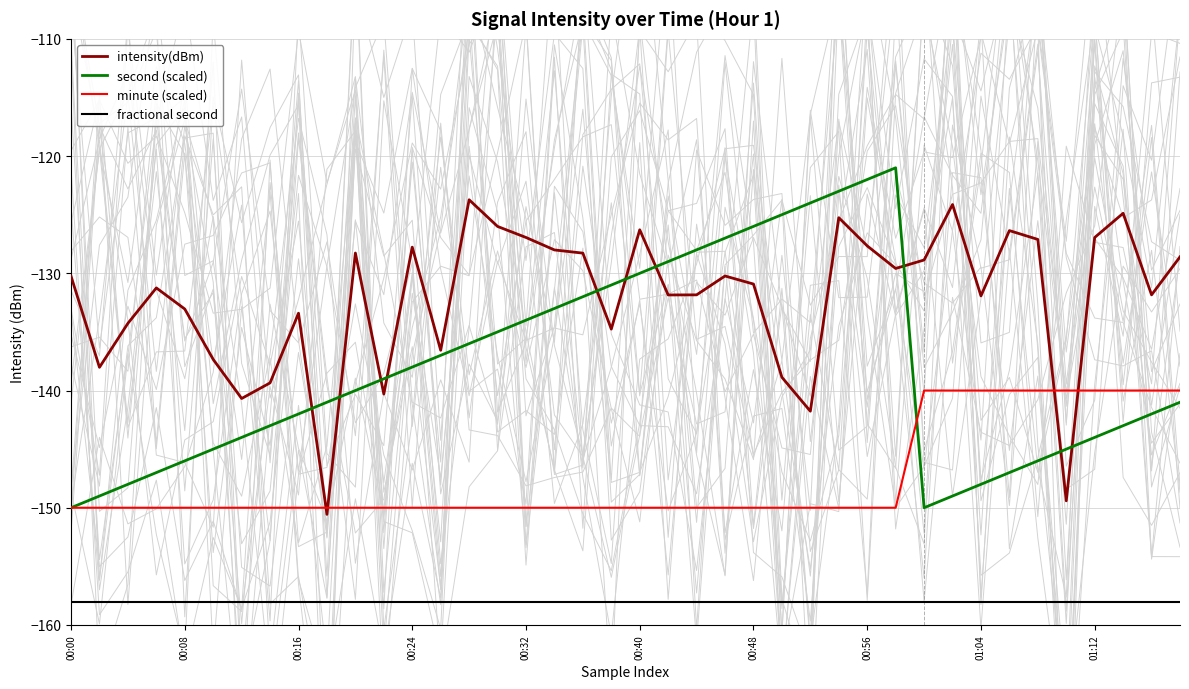

How many lines are shown in the chart?

4